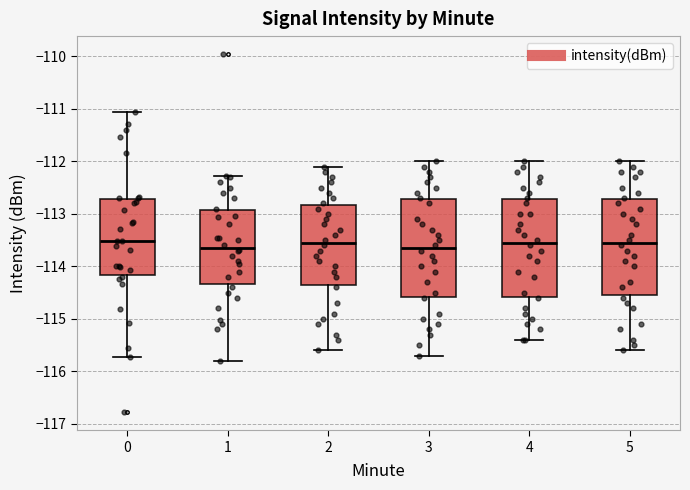

Reading left to right, transcribe this box plot: for each box, give where its median line is, the range the box spans, and where its two whiskers end, as read against the y-axis. The values are not printed on the chart, so give them approximately, as read against the axis.

0: median -113.5, box -114.2 to -112.7, whiskers -115.7 to -111.1
1: median -113.6, box -114.3 to -112.9, whiskers -115.8 to -112.3
2: median -113.5, box -114.3 to -112.8, whiskers -115.6 to -112.1
3: median -113.6, box -114.6 to -112.7, whiskers -115.7 to -112.0
4: median -113.5, box -114.6 to -112.7, whiskers -115.4 to -112.0
5: median -113.5, box -114.5 to -112.7, whiskers -115.6 to -112.0